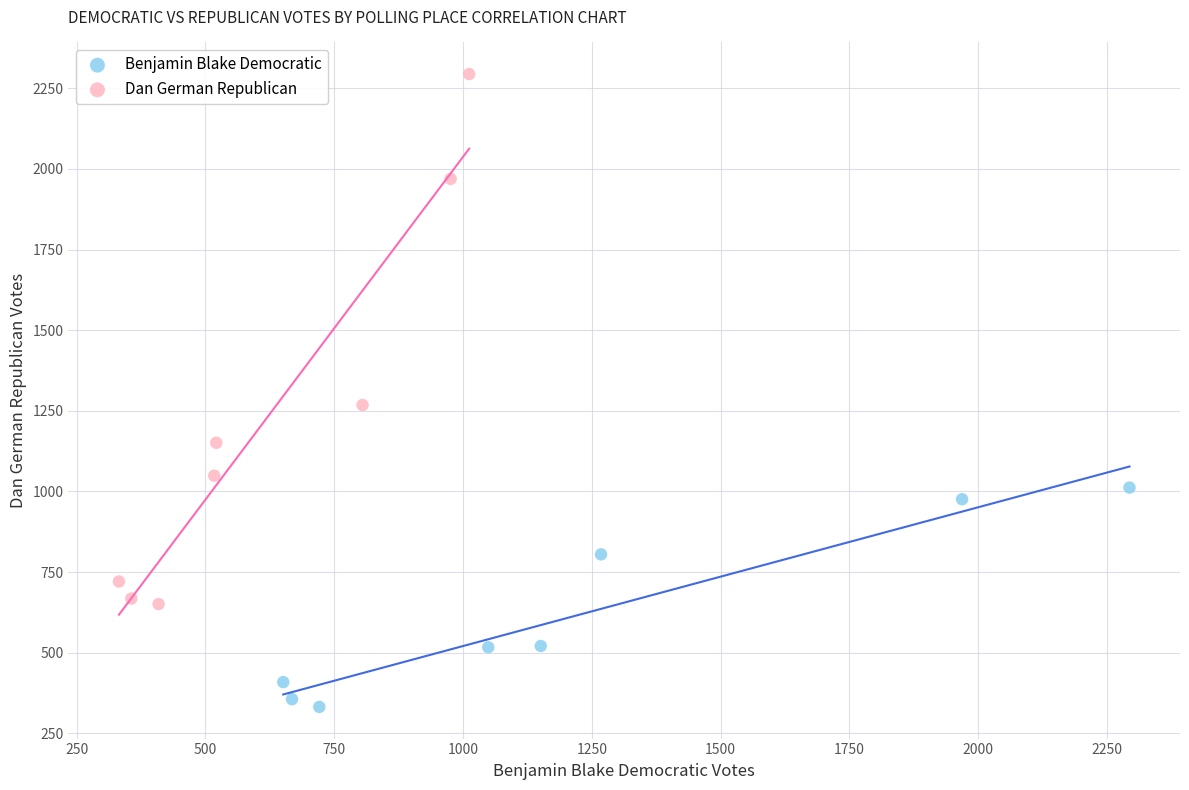

Which series has the largest Y range (max minus min)?

Dan German Republican